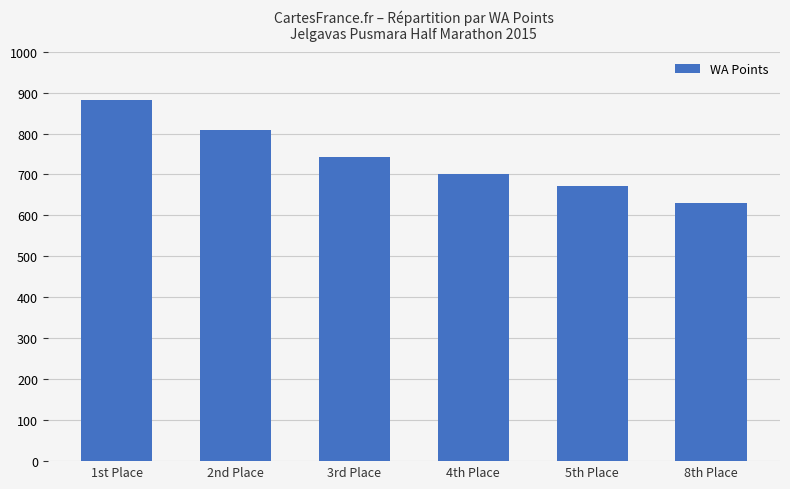

What is the change in value from 3rd Place to 4th Place?

-43